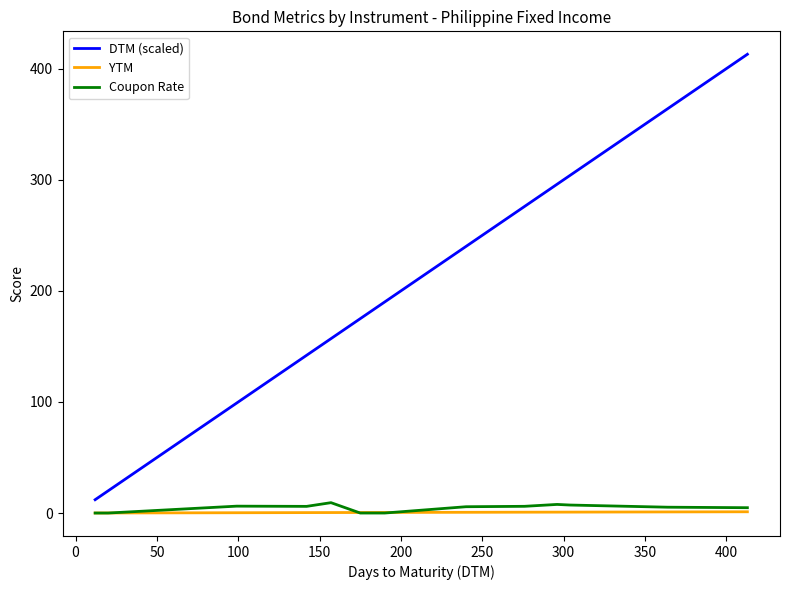

Which series has the largest range (max minus min)?

DTM (scaled)